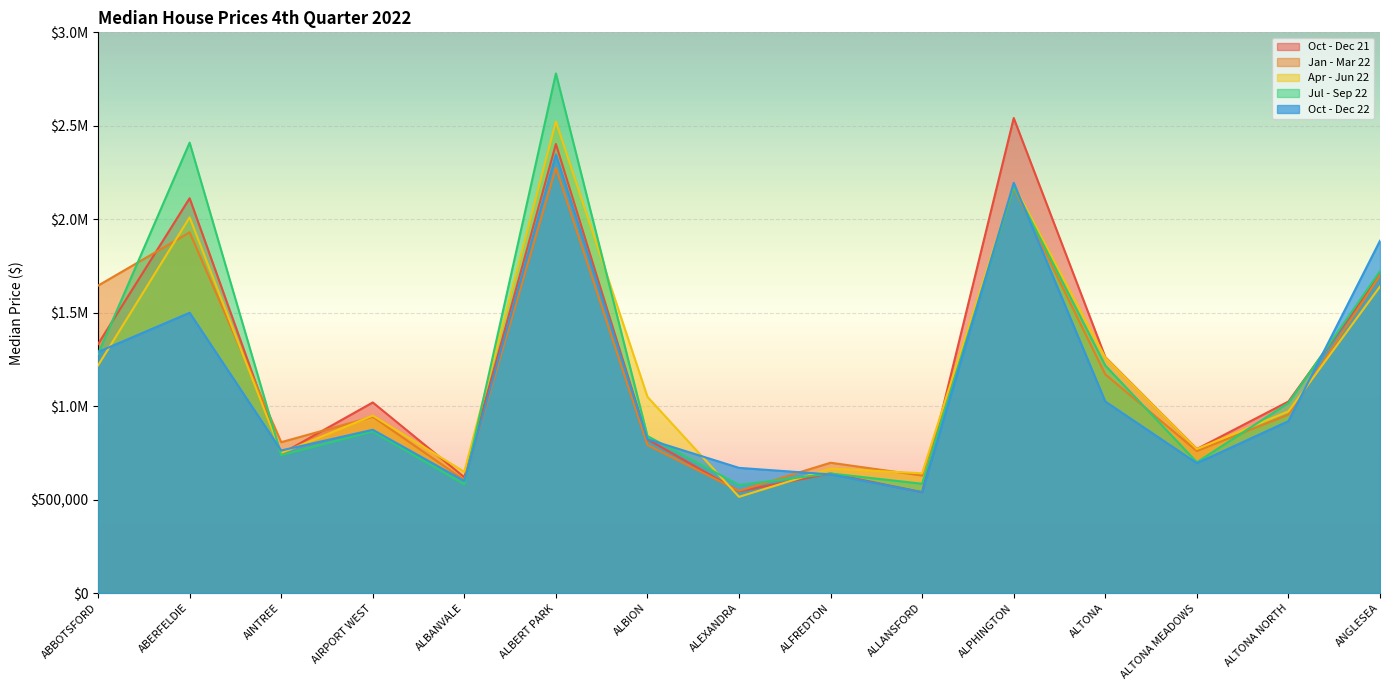

After their last crossing, which series has the higher values: Oct - Dec 22 or Oct - Dec 21?

Oct - Dec 22